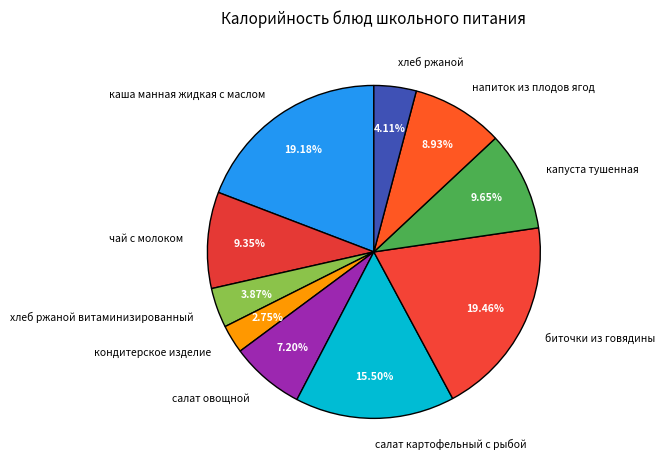

Is it true that салат овощной is 16% of the pie?

False